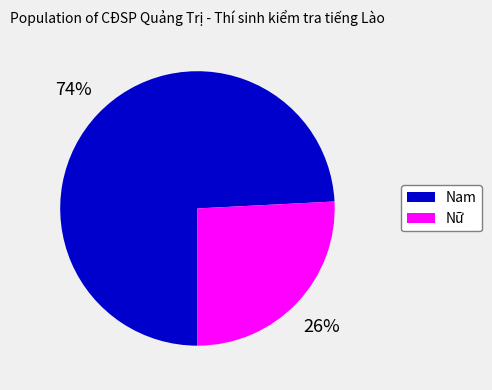

Which category has the smallest portion of the pie?

Nữ